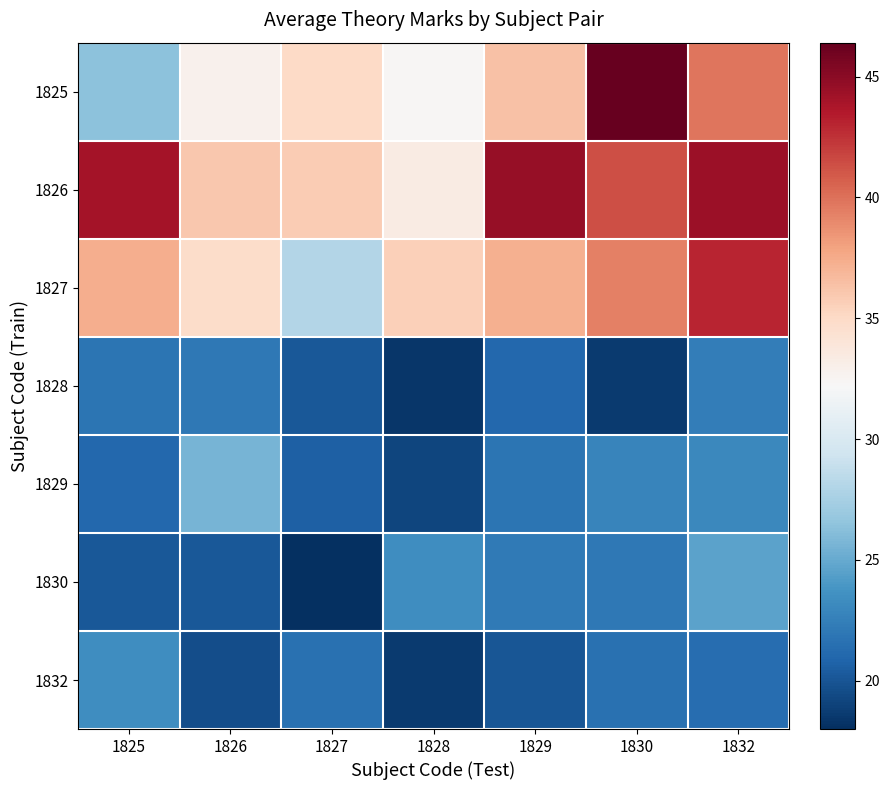

Reading left to right, list all the values displayed in this chart.

1825: 1825=26.4	1826=32.8	1827=35.0	1828=32.4	1829=36.4	1830=46.4	1832=39.8
1826: 1825=44.0	1826=36.0	1827=35.8	1828=33.4	1829=44.6	1830=41.4	1832=44.4
1827: 1825=37.4	1826=34.8	1827=28.0	1828=35.6	1829=37.2	1830=39.4	1832=43.0
1828: 1825=21.8	1826=22.0	1827=20.2	1828=18.4	1829=21.0	1830=18.6	1832=22.4
1829: 1825=21.0	1826=25.6	1827=20.6	1828=19.2	1829=21.8	1830=22.8	1832=23.0
1830: 1825=20.2	1826=20.2	1827=18.0	1828=23.4	1829=22.2	1830=22.0	1832=24.6
1832: 1825=23.4	1826=19.6	1827=21.6	1828=18.6	1829=20.0	1830=21.6	1832=21.4